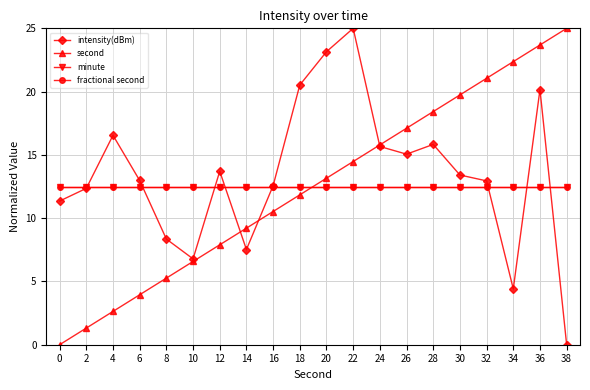

Does the chart have visible grid lines?

Yes